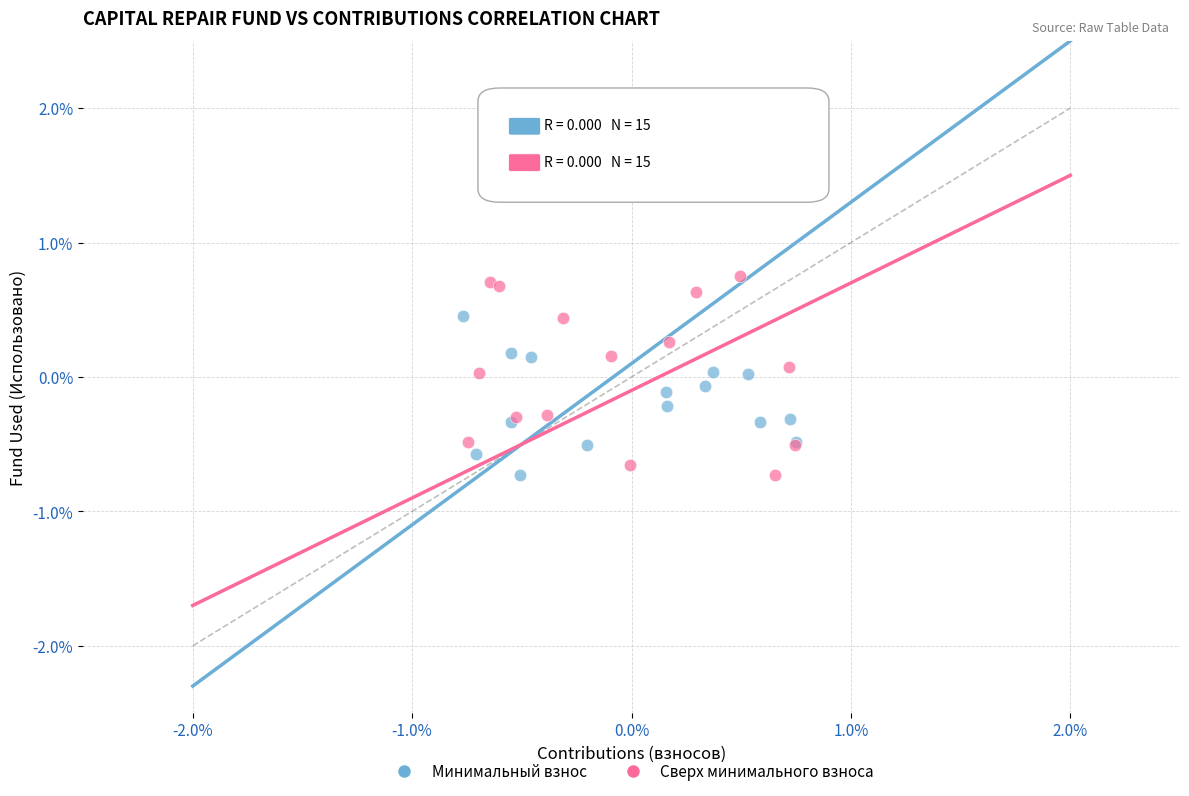

What are all the series names shown in the legend?

Минимальный взнос, Сверх минимального взноса